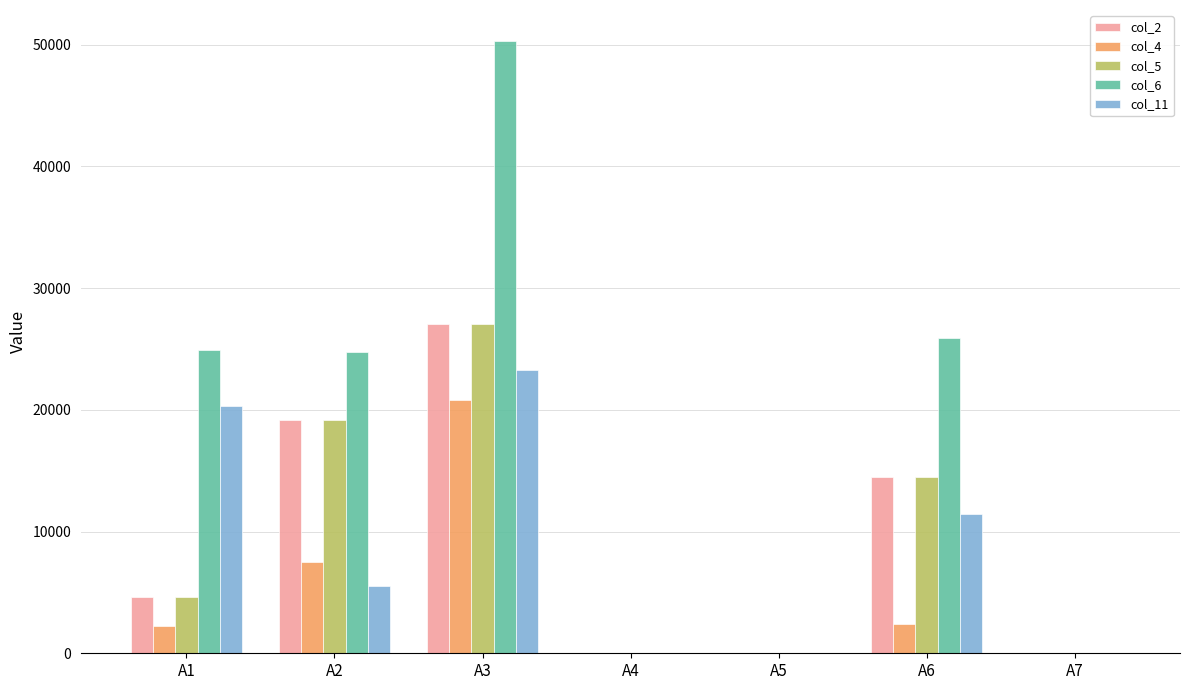

What is the sum of all col_2 values?

65300.0